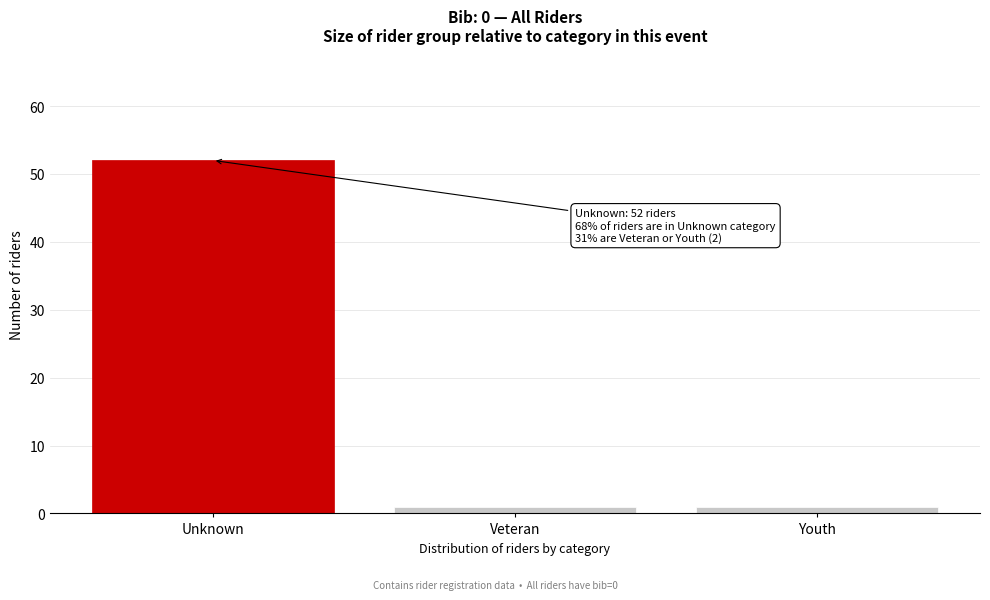

Reading right to left, list all the values displayed in this chart.

1	1	52